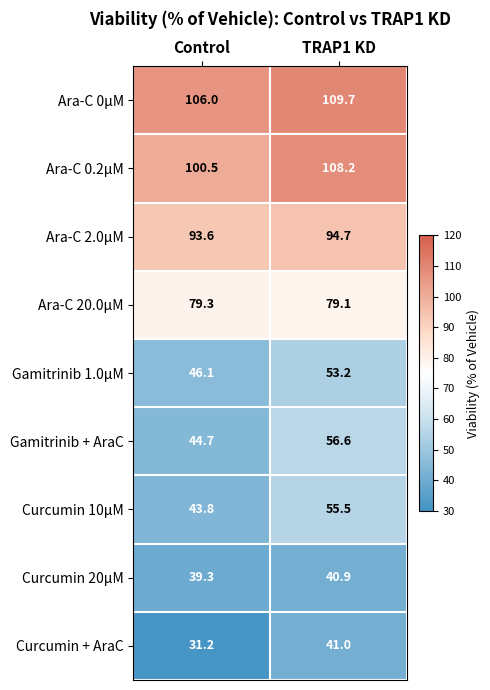

The value of Gamitrinib 1.0μM at TRAP1 KD is 20.5. True or false?

False